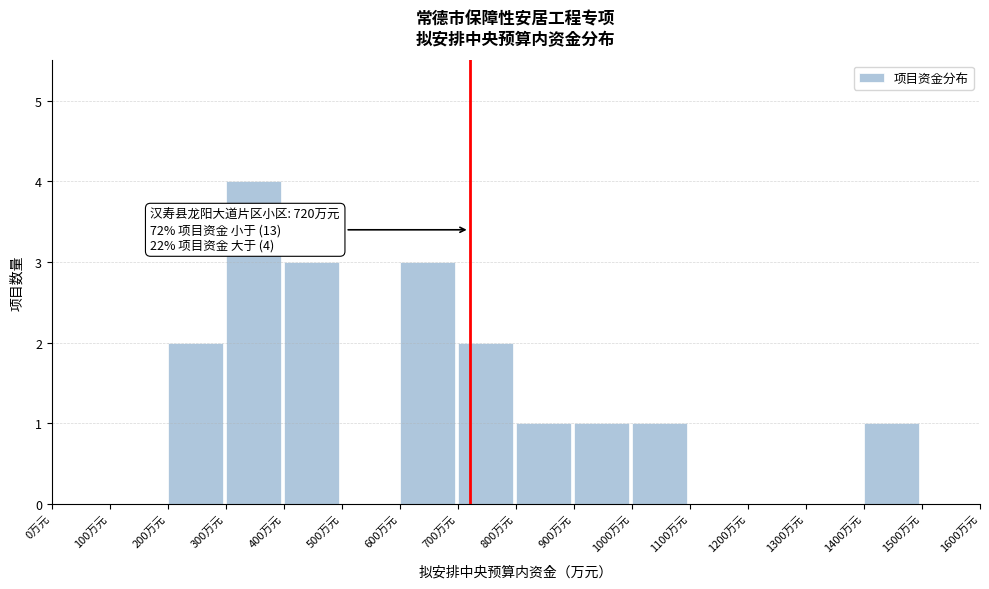

Which range on the x-axis has the tallest bar?

300 to 400